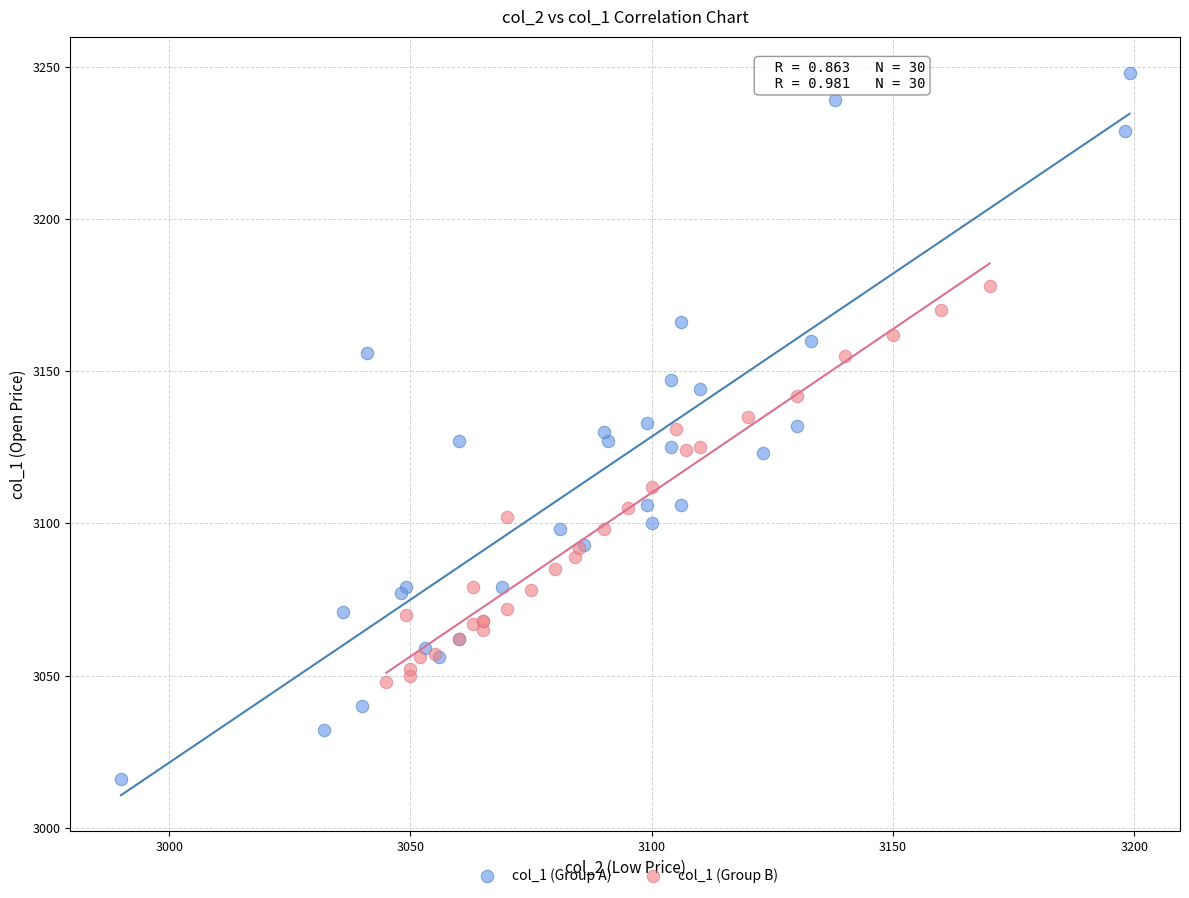

What are all the series names shown in the legend?

col_1 (Group A), col_1 (Group B)